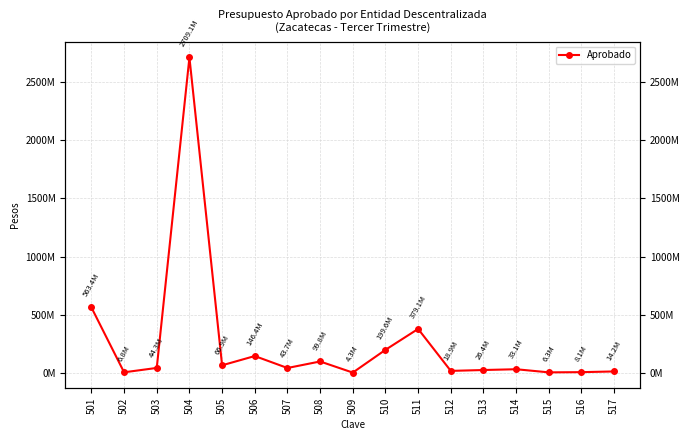

The value at 501 is 563352895. True or false?

True